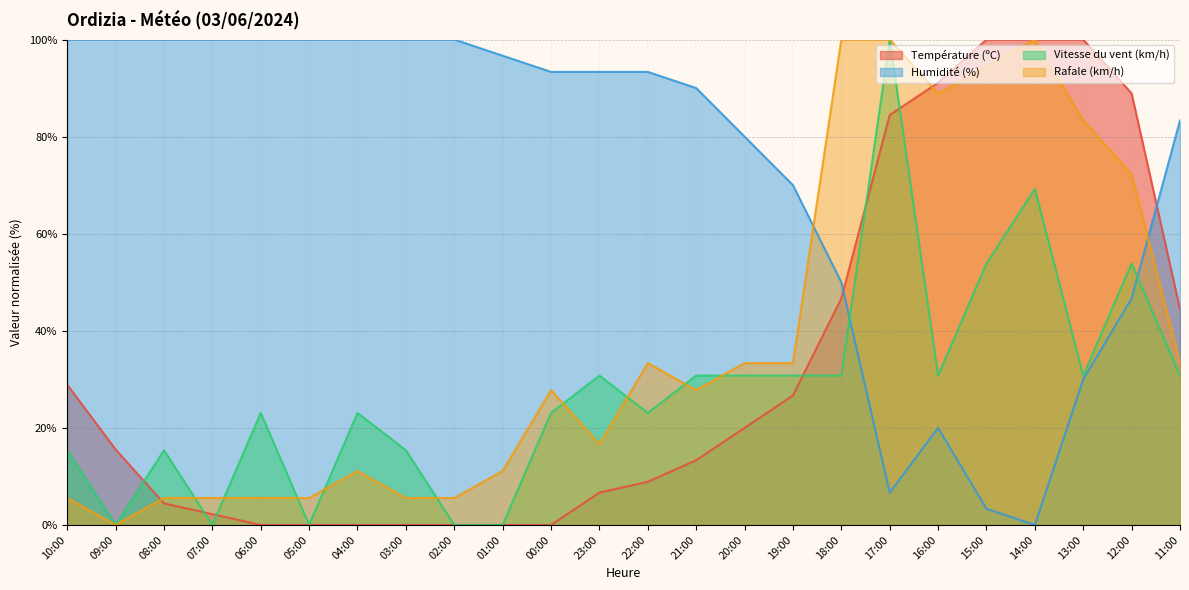

Which series has the largest total across all categories?

Humidité (%)